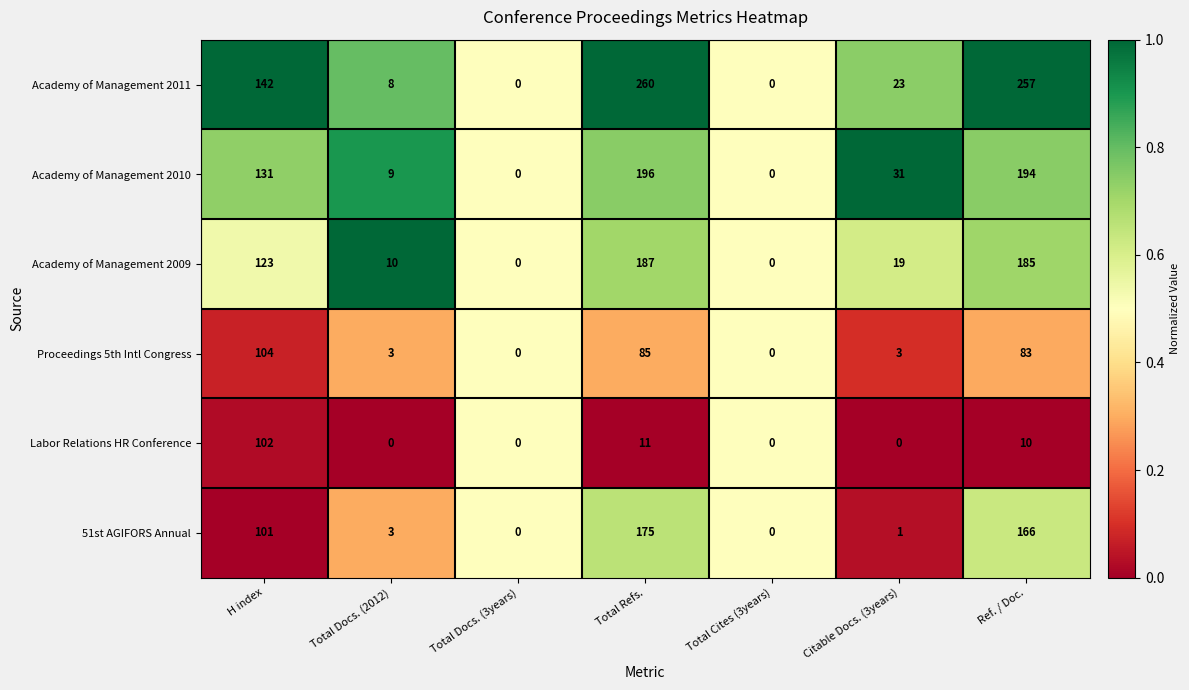

Rank the series at Total Refs. from highest to lowest value.

Academy of Management 2011, Academy of Management 2010, Academy of Management 2009, 51st AGIFORS Annual, Proceedings 5th Intl Congress, Labor Relations HR Conference